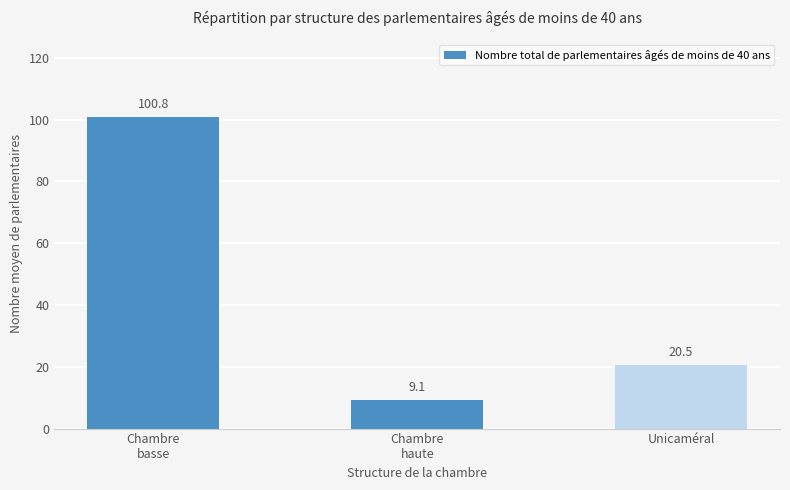

What is the sum of all values?

130.4